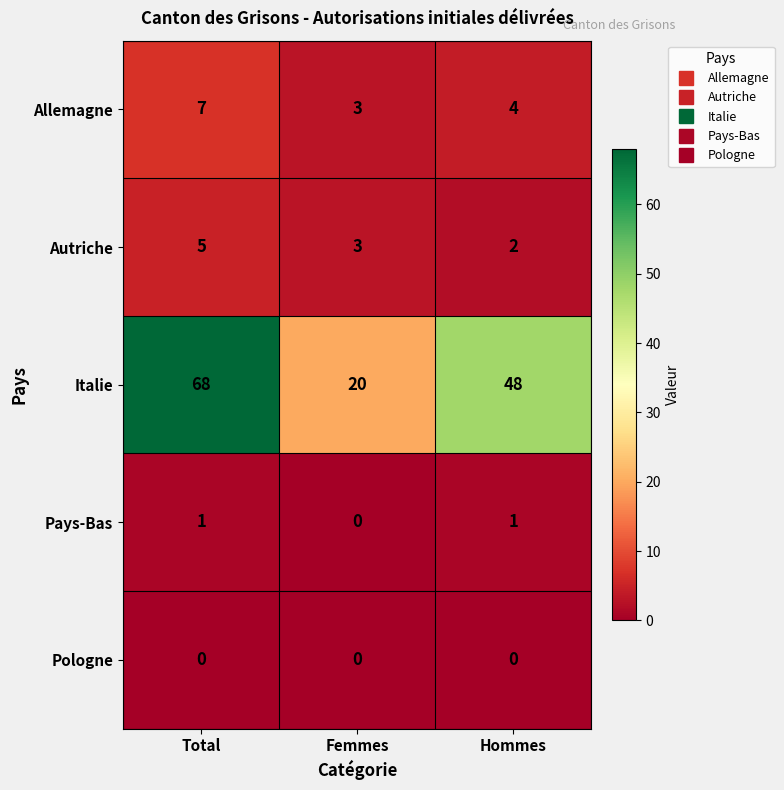

At how many categories does at least one series exceed 8?

3